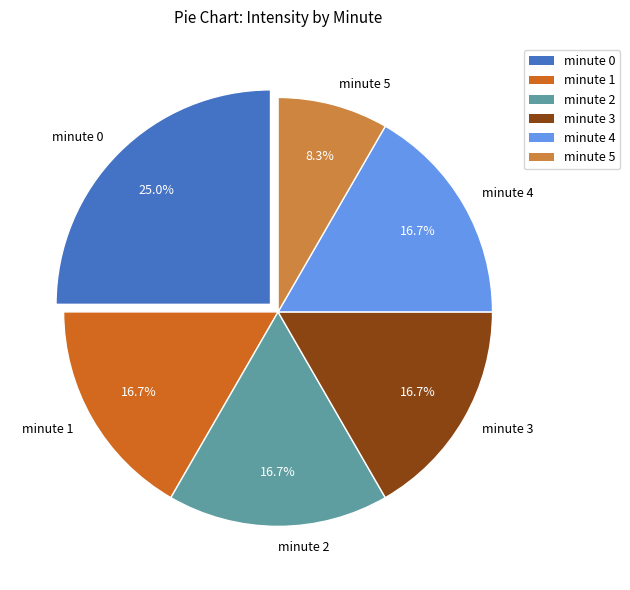

How many segments does this pie chart have?

6